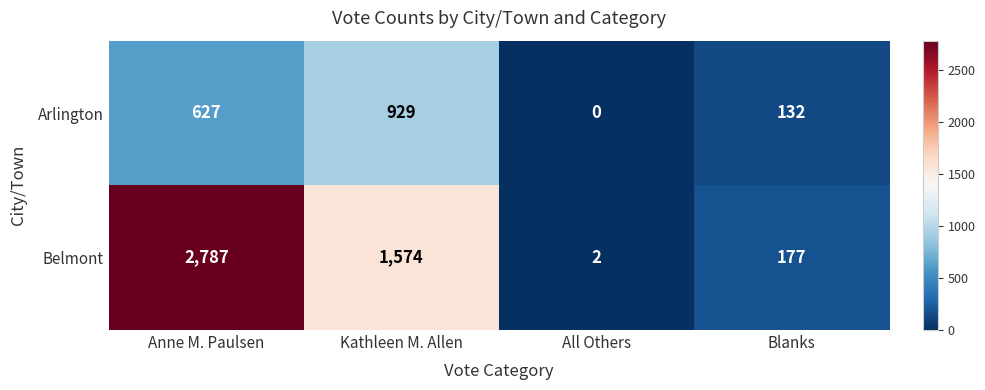

What is the total value across all series at Blanks?

309